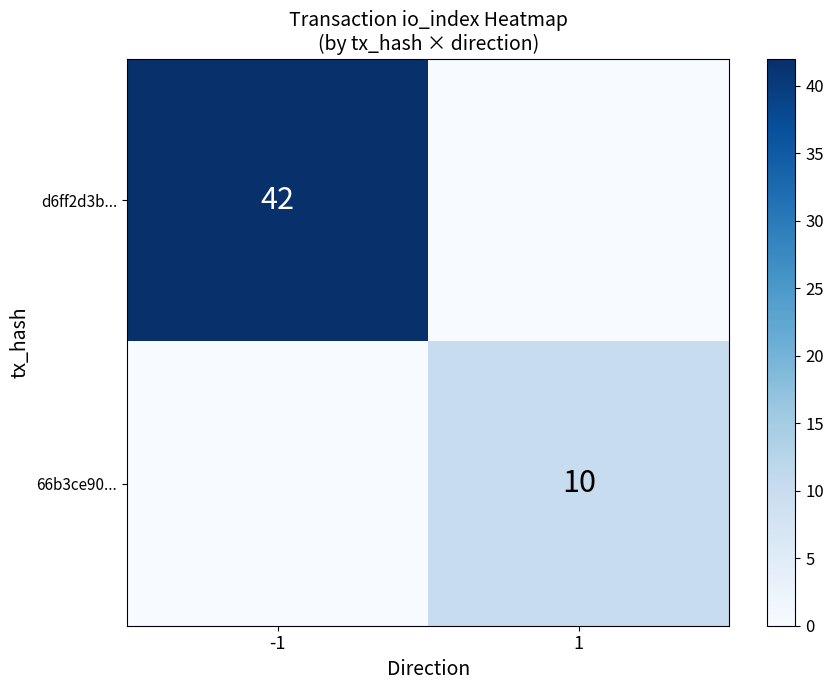

What is the difference between the highest and lowest values at 1?

10